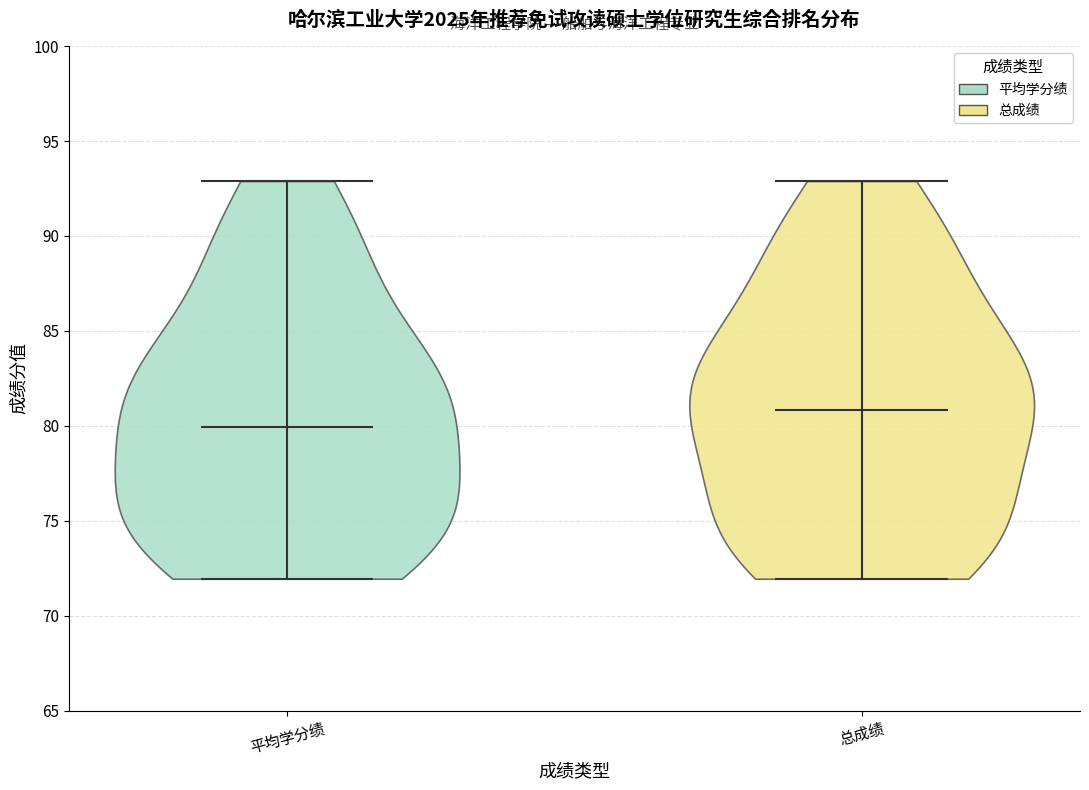

Reading left to right, read every violin against the y-axis: where its median line is, and the lowest and highest points it reaches. The values are not printed on the chart, so give them approximately, as read against the axis.

平均学分绩: median line 80, lowest point 72, highest point 93
总成绩: median line 81, lowest point 72, highest point 93